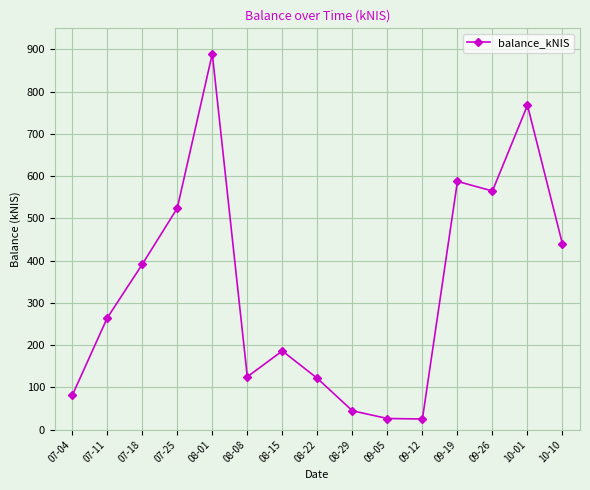

At which label is the value closest to 457?

10-10